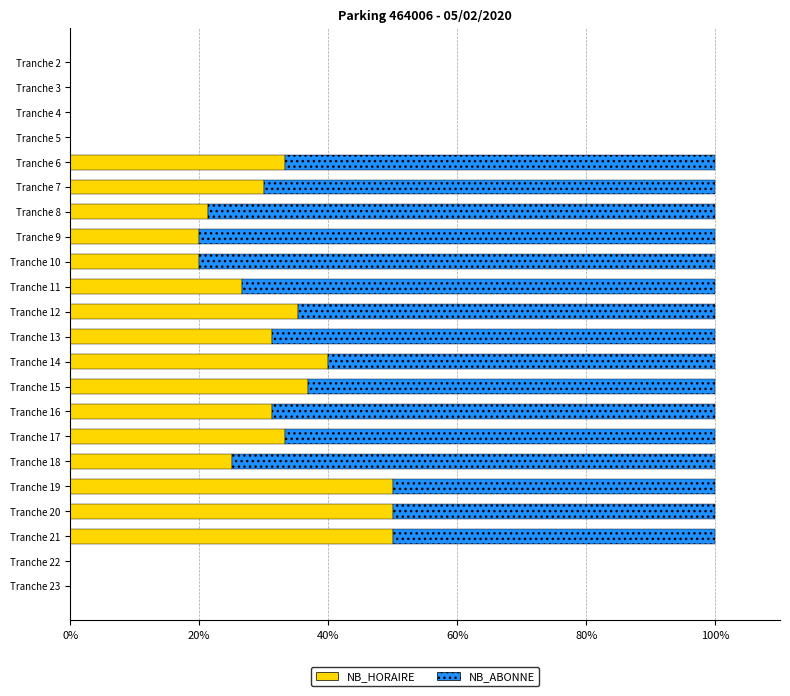

What is the sum of all NB_HORAIRE values?

534.4